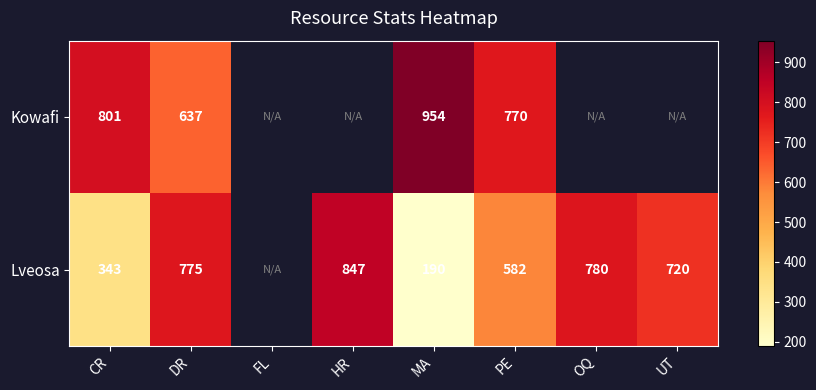

What is the sum of the Lveosa values at CR and OQ?

1123